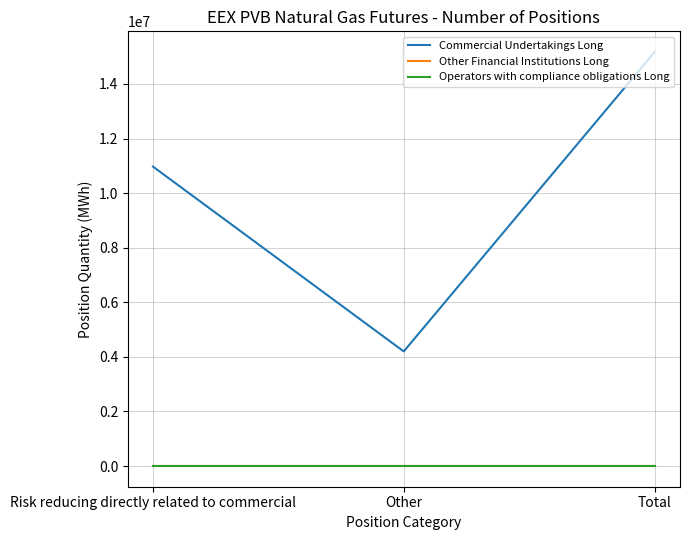

Does the chart have visible grid lines?

Yes